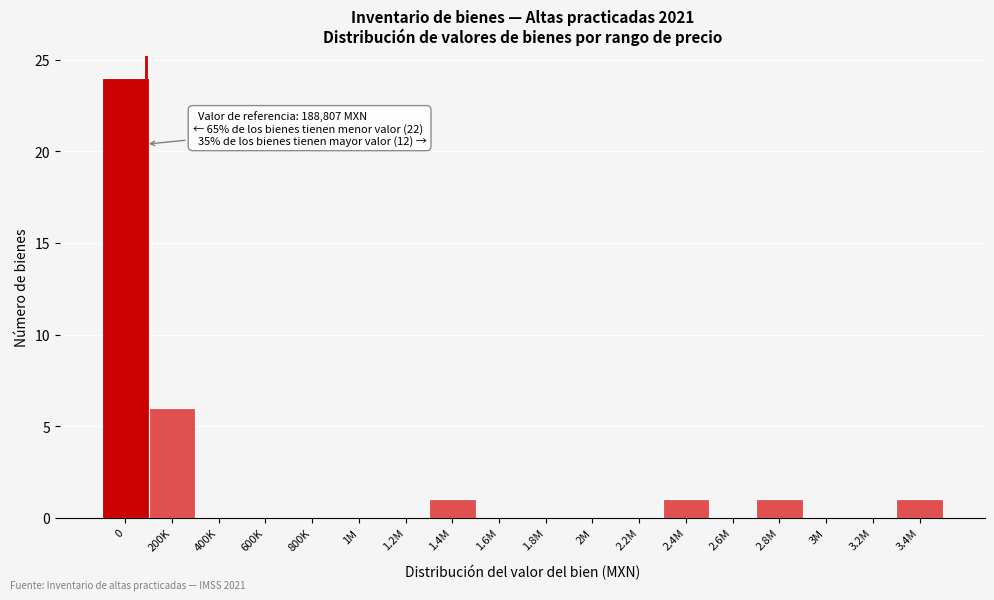

Reading right to left, transcribe all the data shown in this chart.

3.4M=1	3.2M=0	3M=0	2.8M=1	2.6M=0	2.4M=1	2.2M=0	2M=0	1.8M=0	1.6M=0	1.4M=1	1.2M=0	1M=0	800K=0	600K=0	400K=0	200K=6	0=24